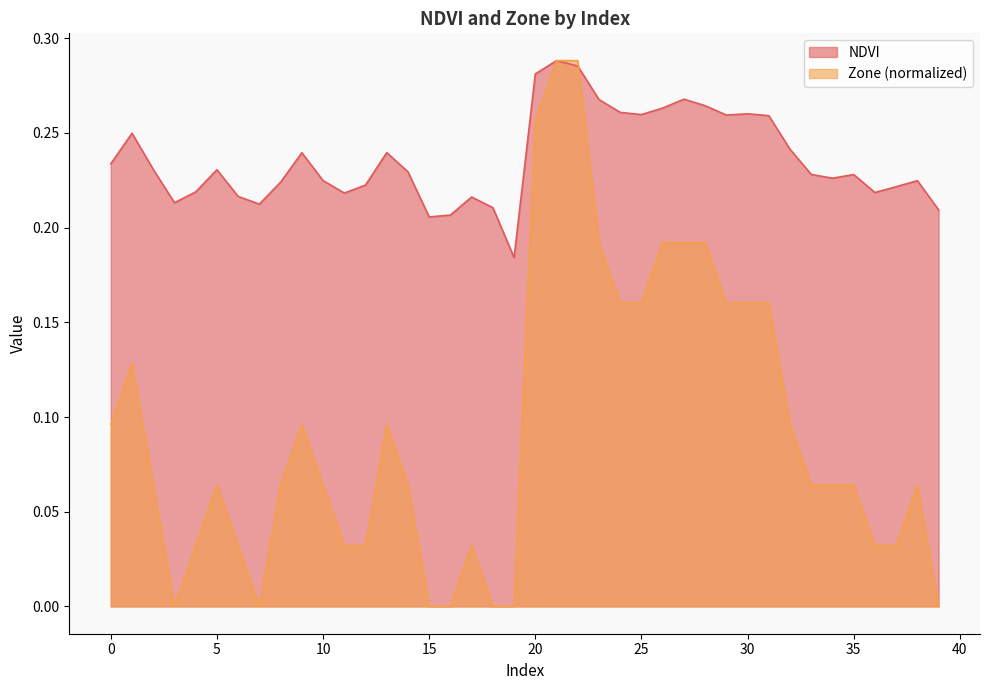

What is the difference between the second highest and minimum values in the Zone series?

0.3